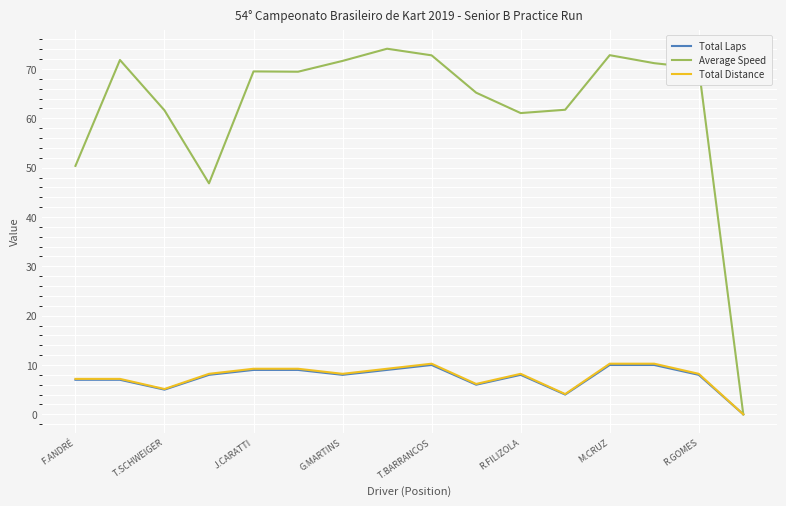

Which series has the largest total across all categories?

Average Speed